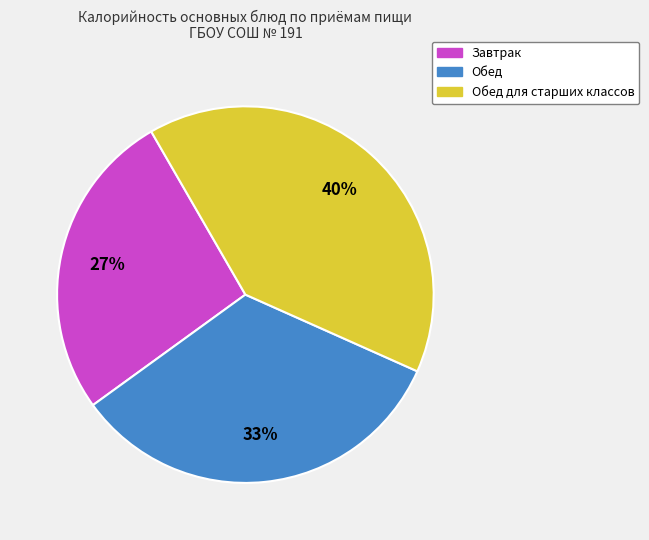

True or false: Завтрак accounts for 15% of the total.

False